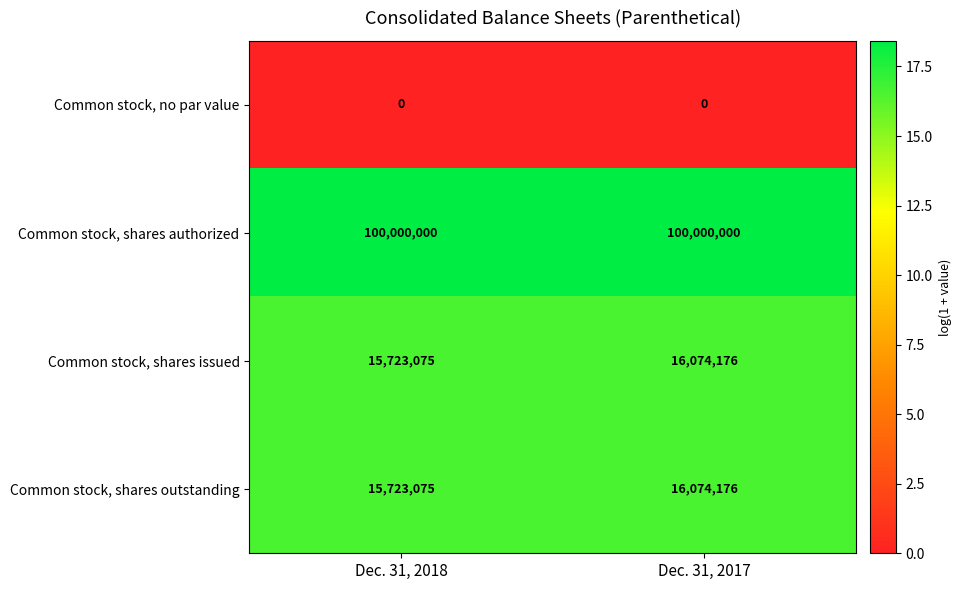

The value of Common stock, shares authorized at Dec. 31, 2018 is 148929251. True or false?

False